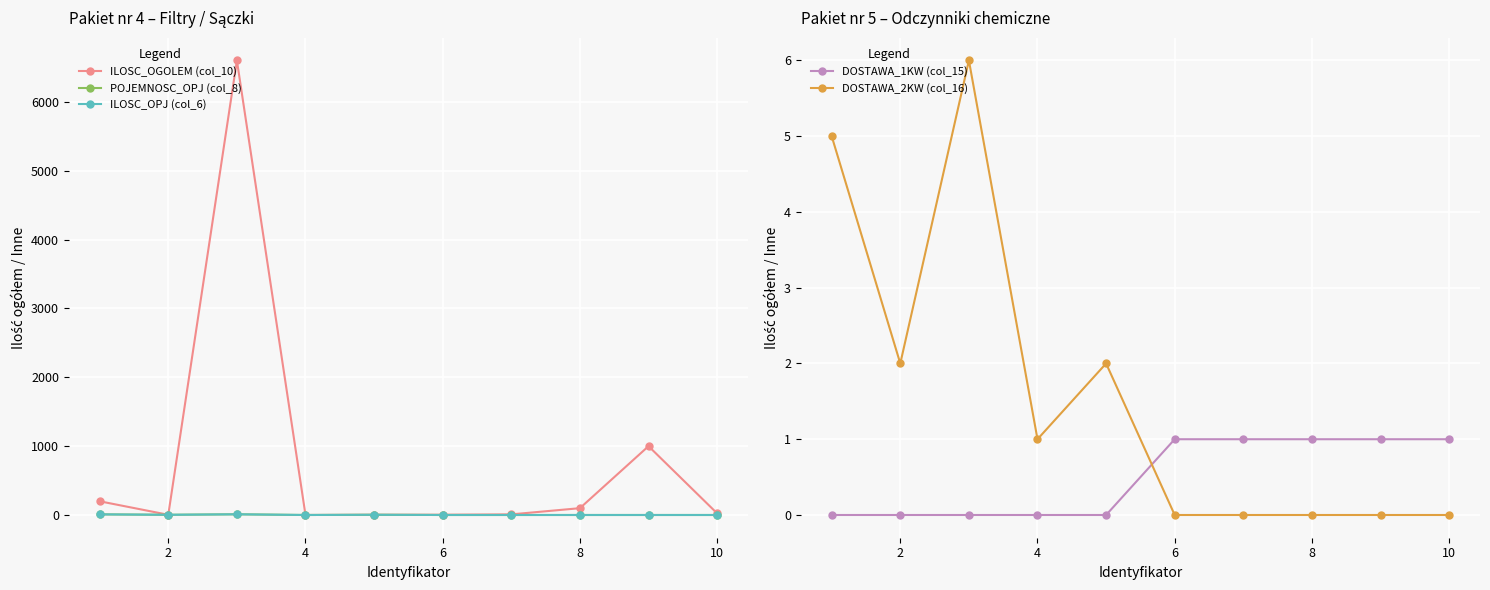

What is the sum of all DOSTAWA_2KW (col_16) values?

16